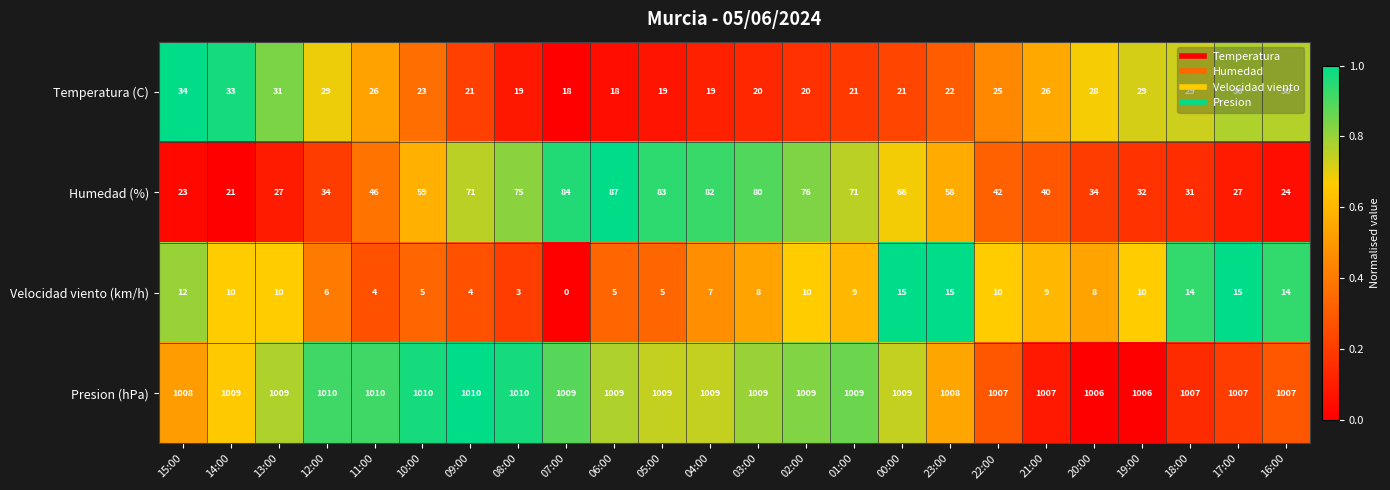

At which category is the sum across all series the highest?

06:00